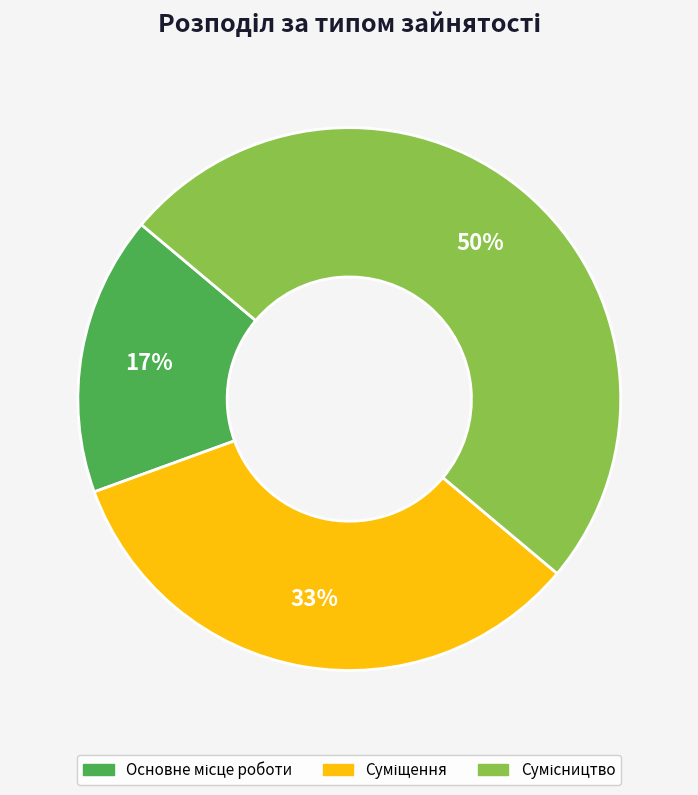

To the nearest percent, what is the difference between the largest and smallest slice percentages?

33%